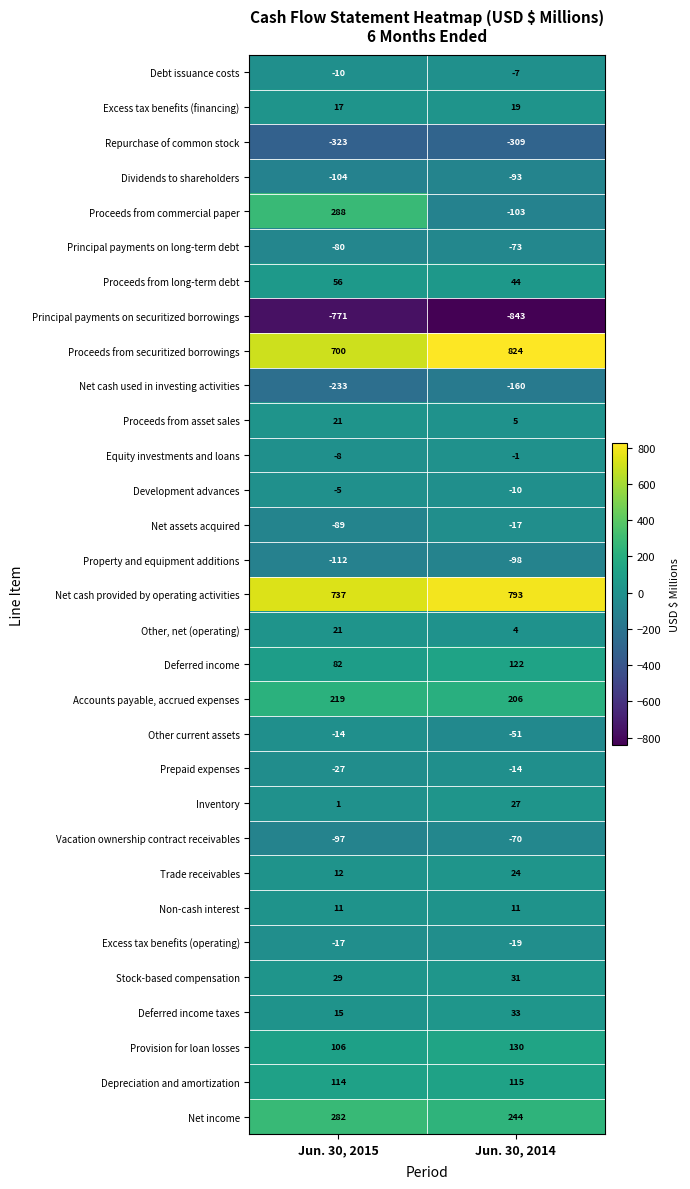

List the labels in order of Proceeds from long-term debt value, largest first.

Jun. 30, 2015, Jun. 30, 2014